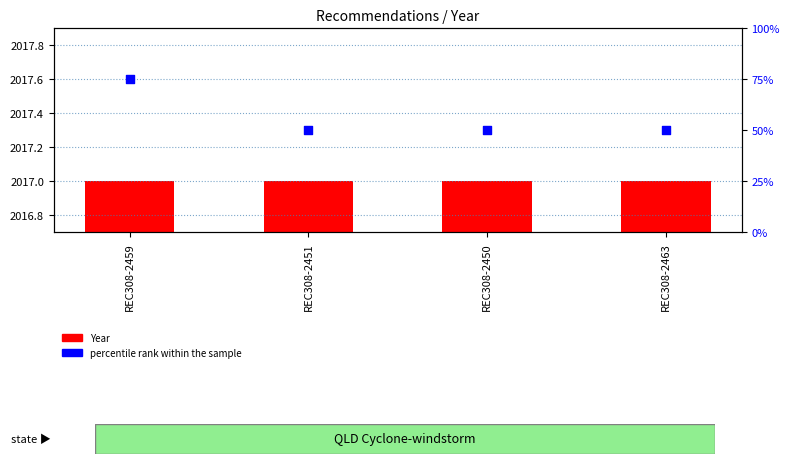

At which category is the sum across all series the highest?

REC308-2459